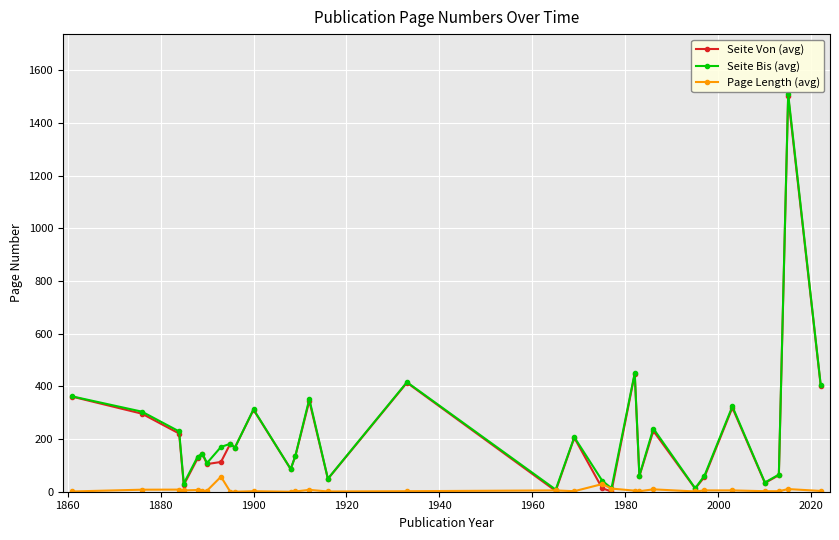

What is the maximum value for Seite Von (avg)?

1501.0